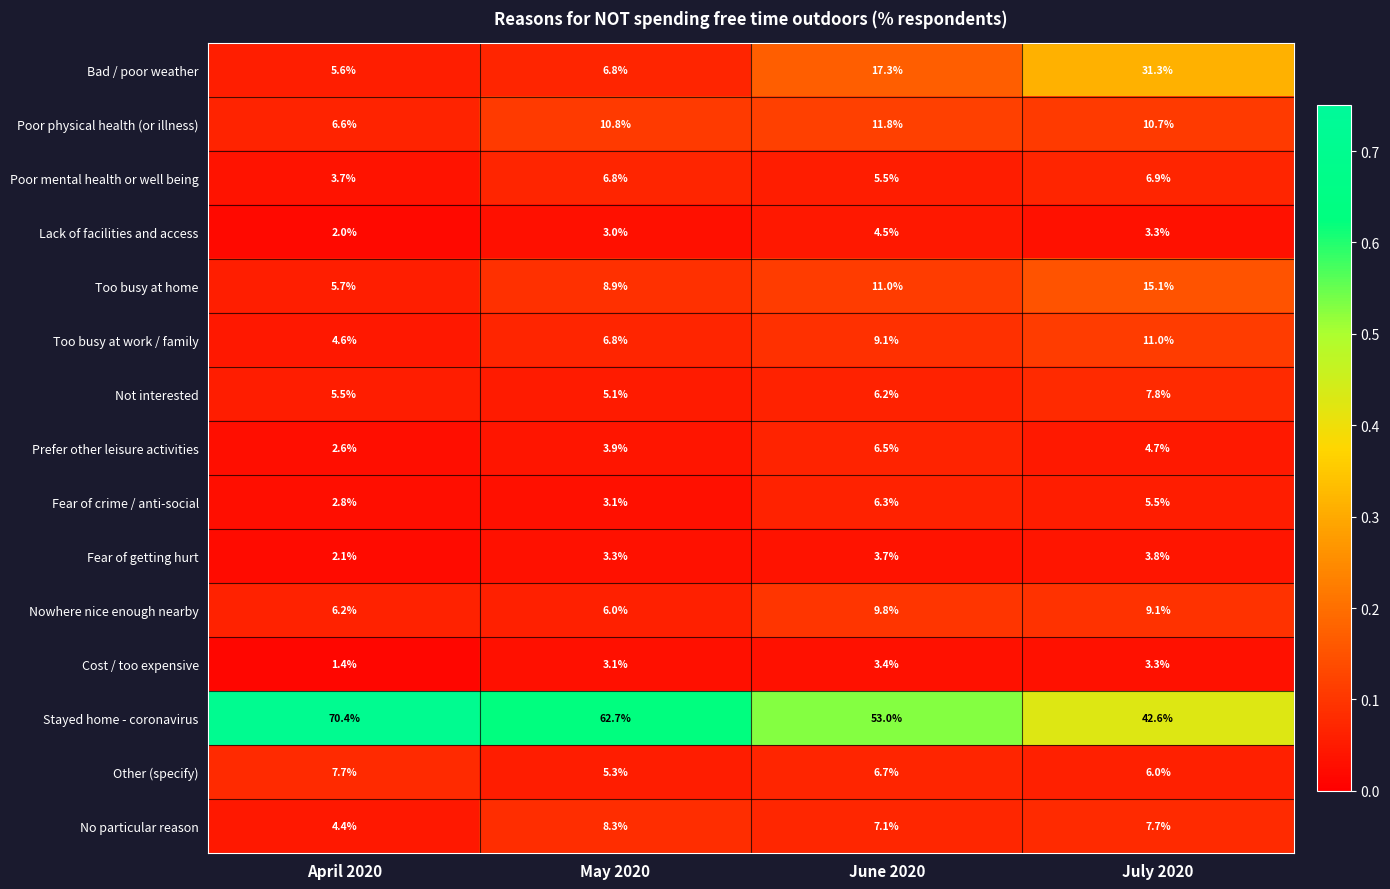

What is the sum of all No particular reason values?

27.5